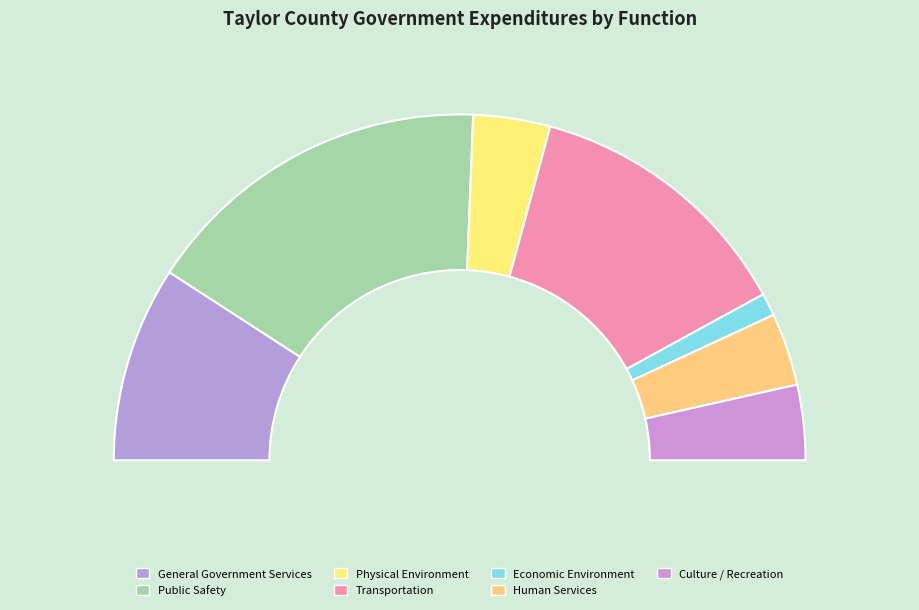

To the nearest percent, what is the combined percentage of General Government Services and Transportation?

44%